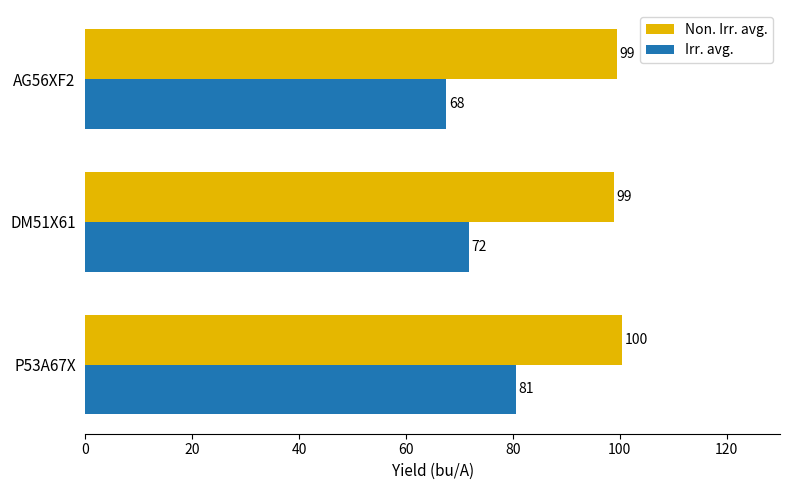

What are all the series names shown in the legend?

Non. Irr. avg., Irr. avg.